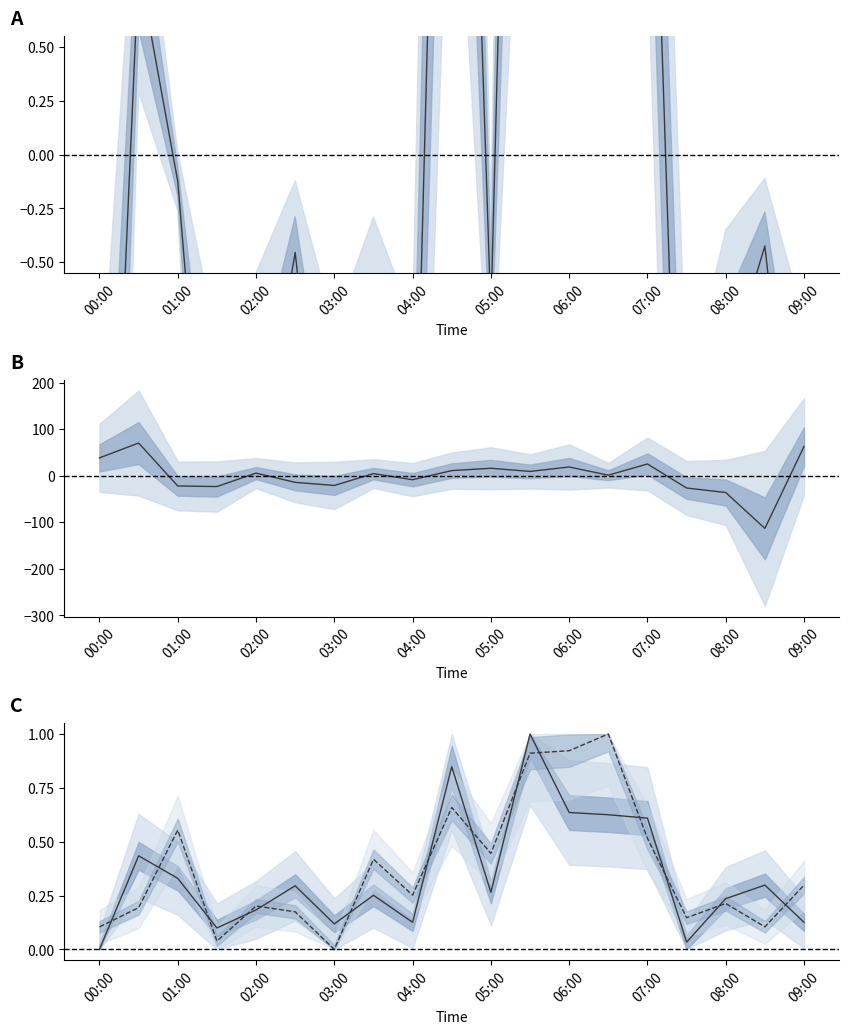

How many positive values does the SDS_P1 norm series have?

18